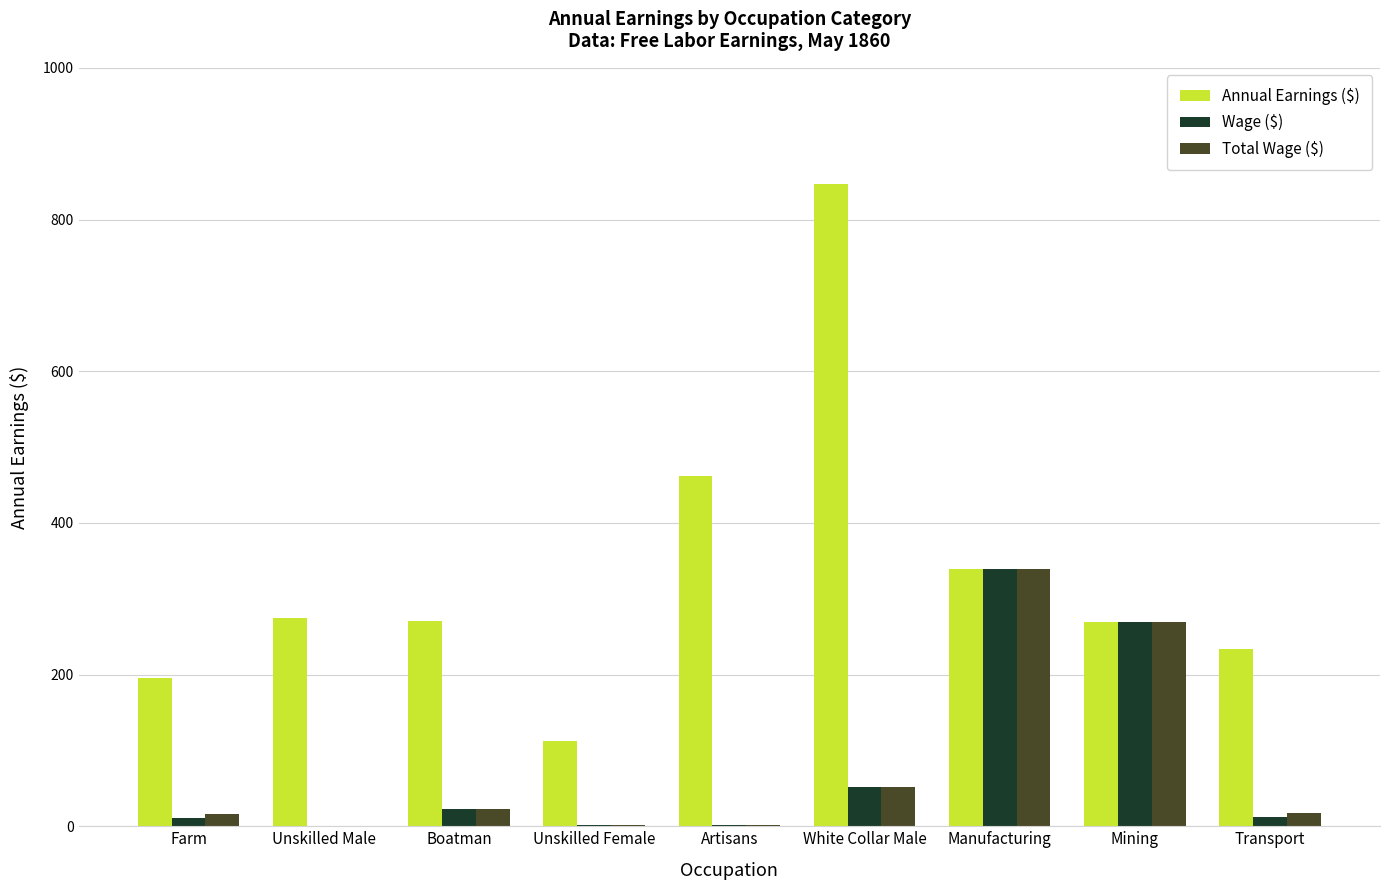

Where is Annual Earnings ($) nearest to the value 479?

Artisans